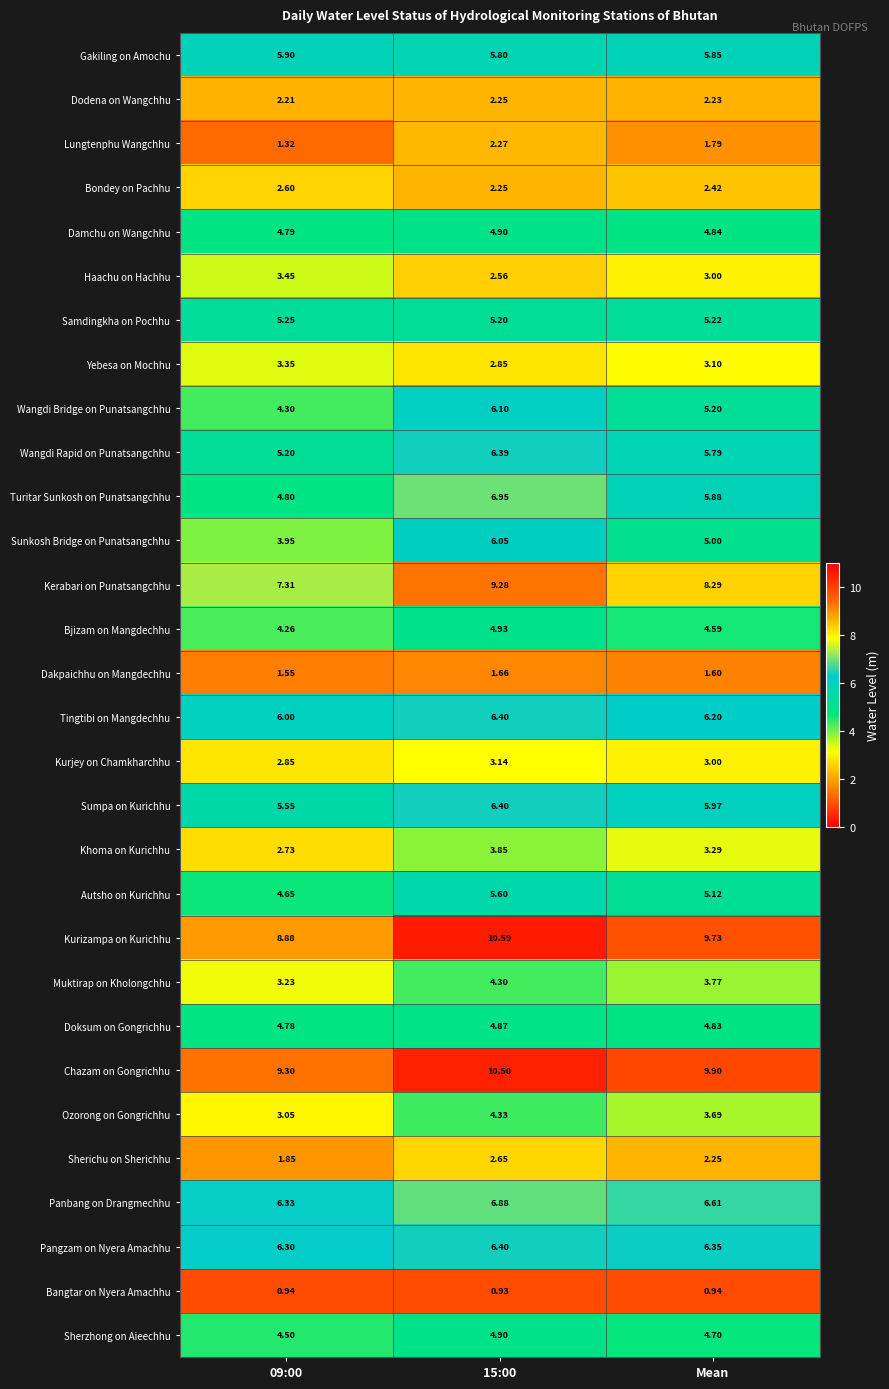

Which series has the largest total across all categories?

Chazam on Gongrichhu